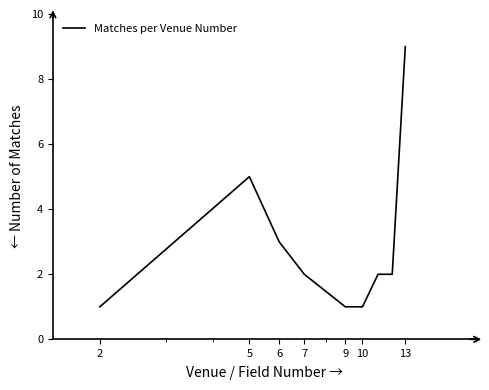

What is the greatest value displayed?

9